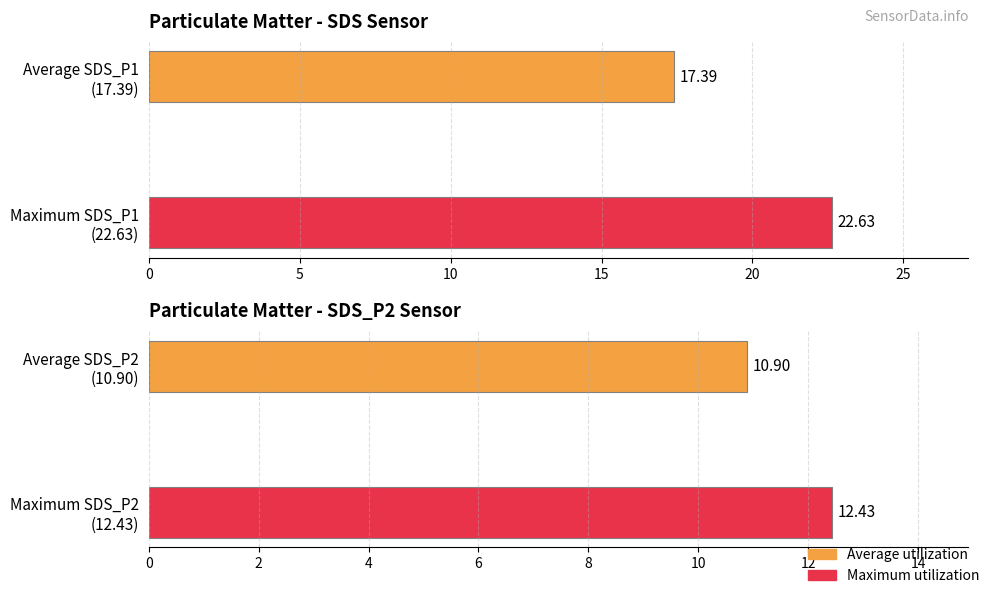

Does the chart contain any negative values?

No